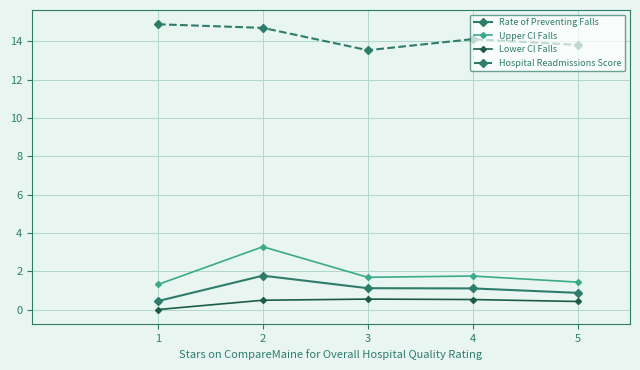

Does the chart display data point markers on the line(s)?

Yes